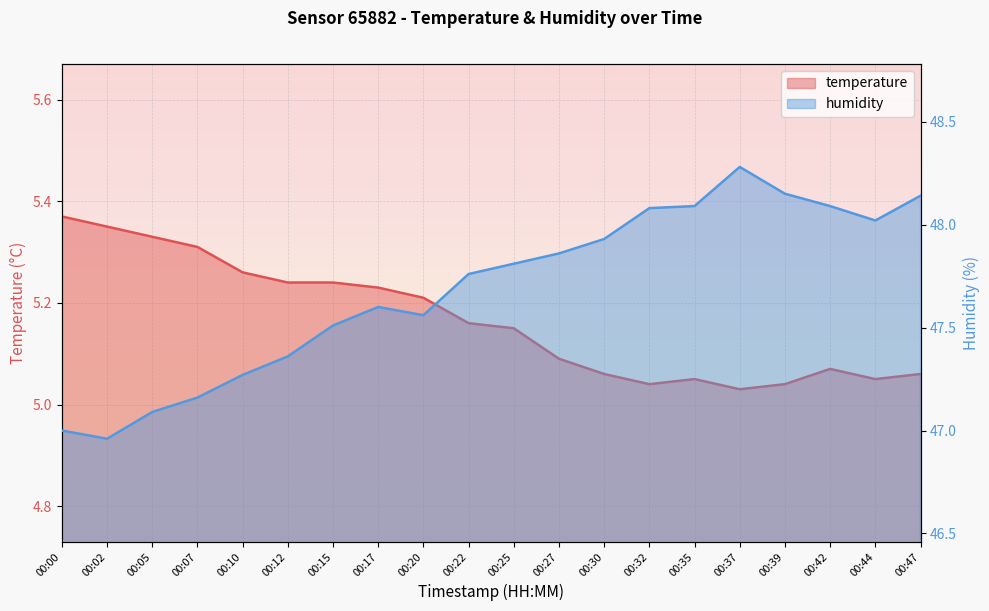

Which series changed the most between 00:02 and 00:32?

humidity